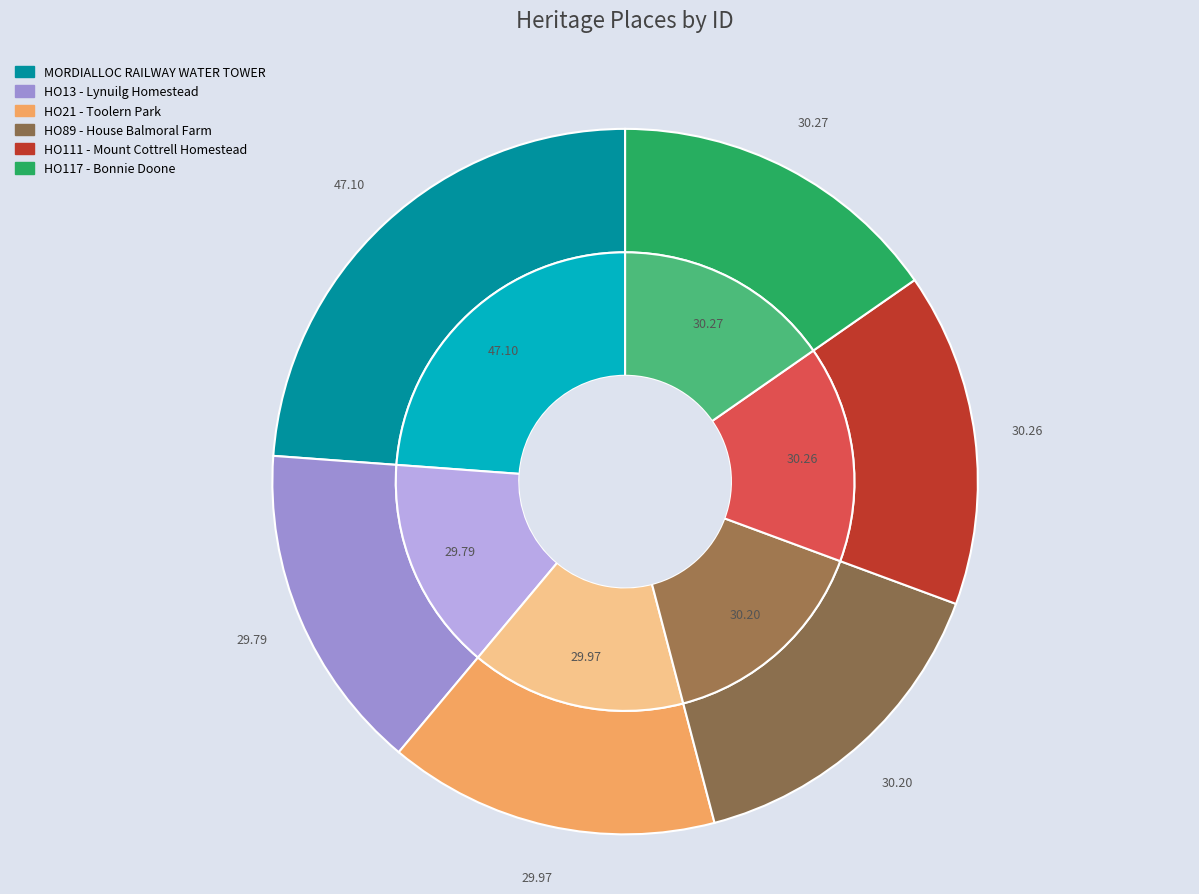

What is the largest slice in the pie chart?

MORDIALLOC RAILWAY WATER TOWER